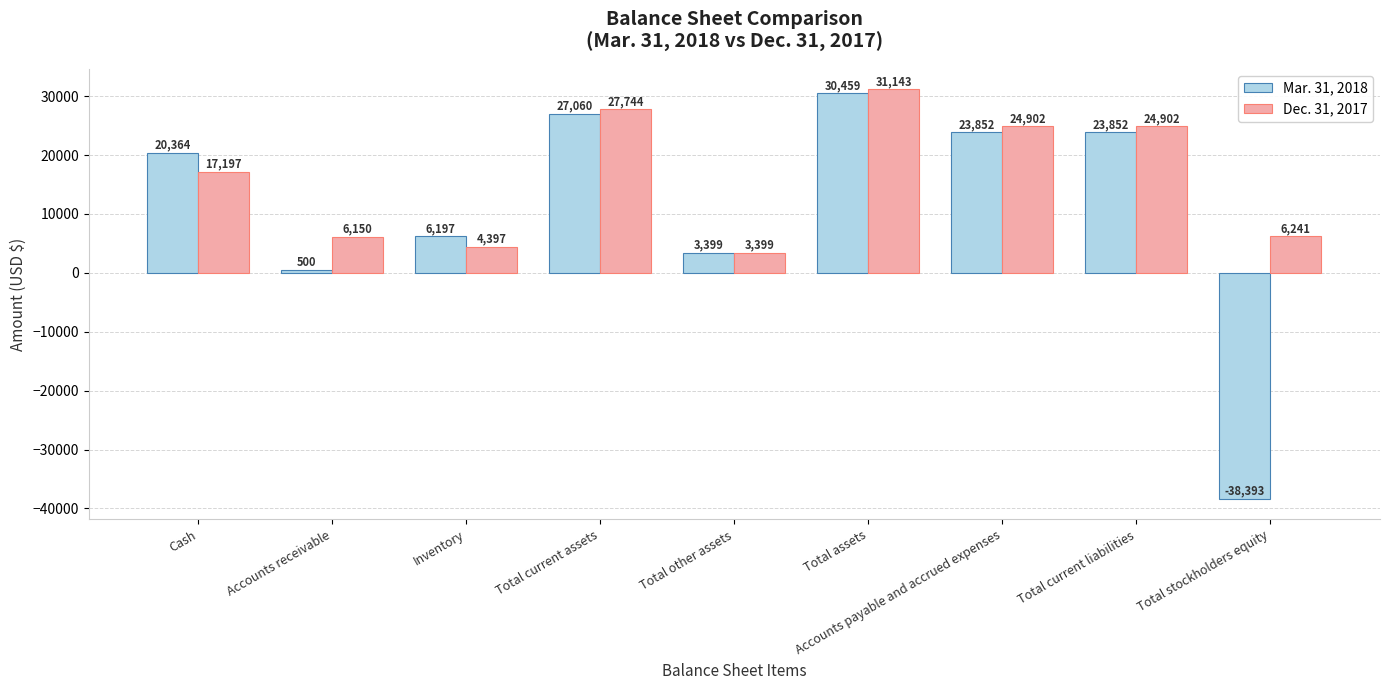

At which label is Dec. 31, 2017 closest to 17271?

Cash